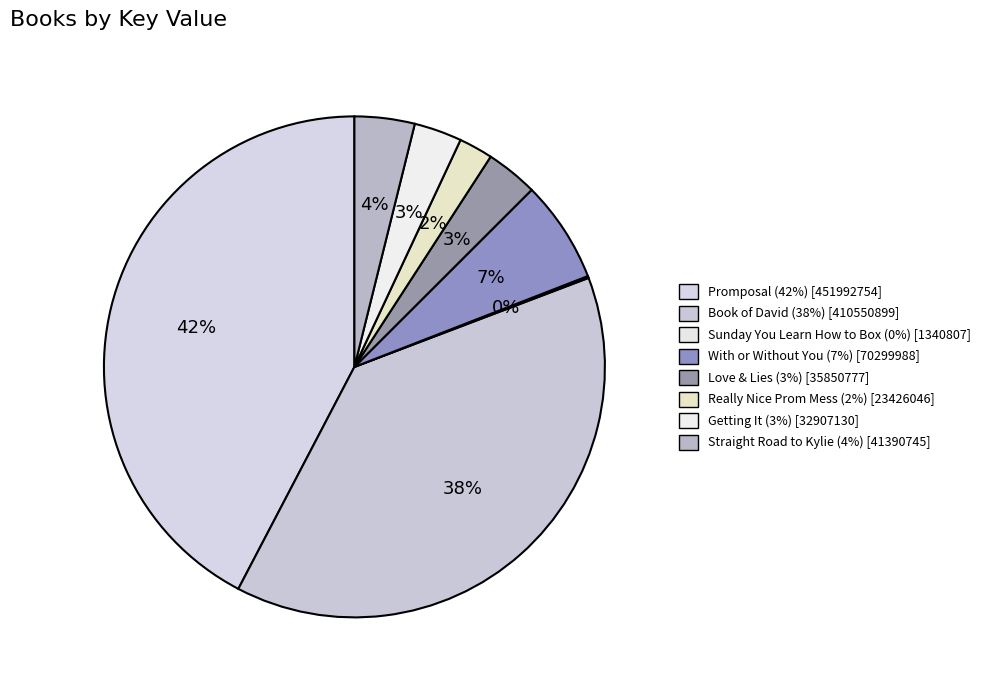

How many slices are in this pie chart?

8